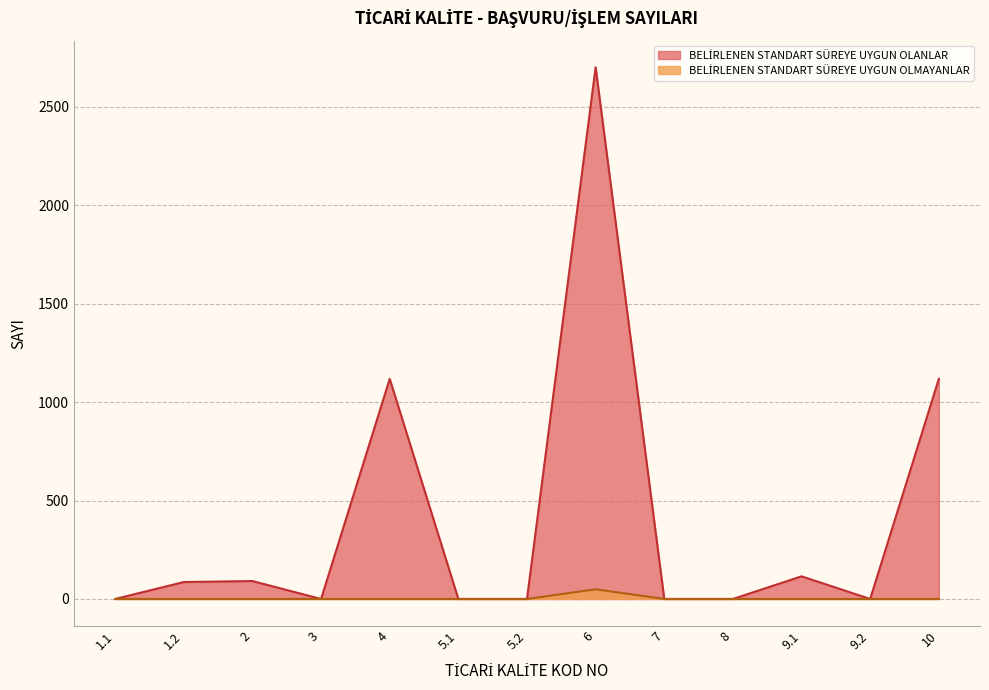

At how many categories does at least one series exceed 2060?

1